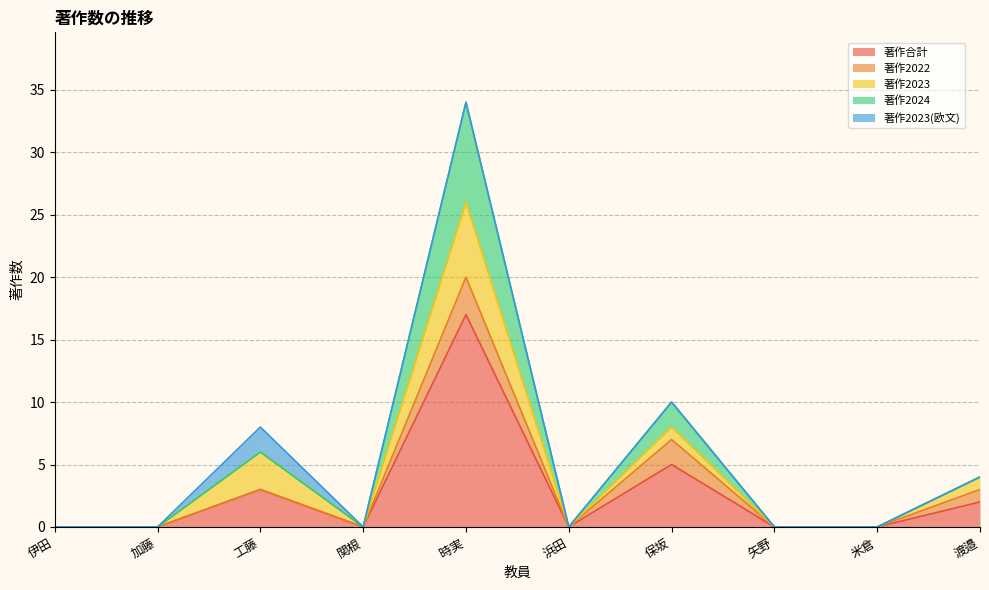

How many lines are shown in the chart?

5